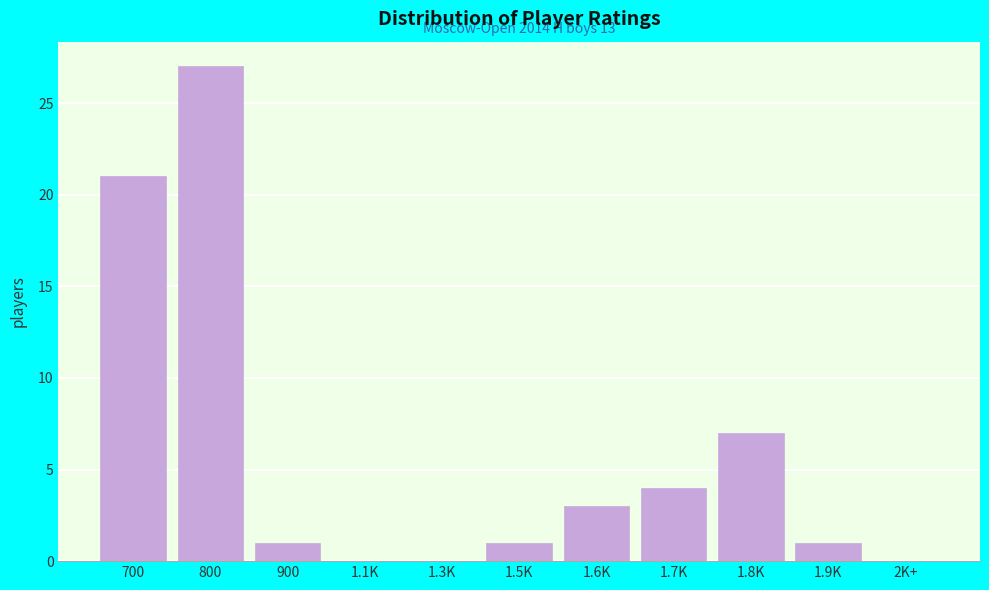

Reading left to right, what are all the values shown in this chart?

700=21	800=27	900=1	1.1K=0	1.3K=0	1.5K=1	1.6K=3	1.7K=4	1.8K=7	1.9K=1	2K+=0